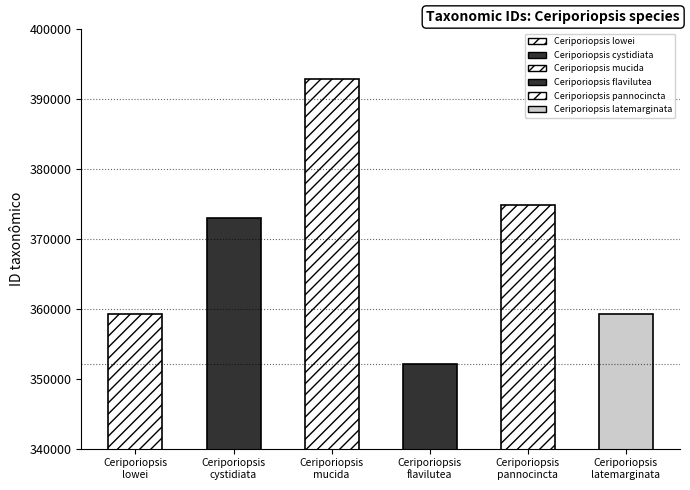

What is the minimum value shown in the chart?

352167